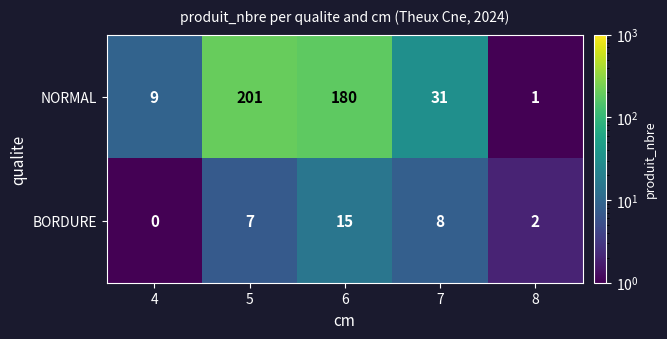

Reading left to right, what are all the values shown in this chart?

NORMAL: 9	201	180	31	1
BORDURE: 0	7	15	8	2